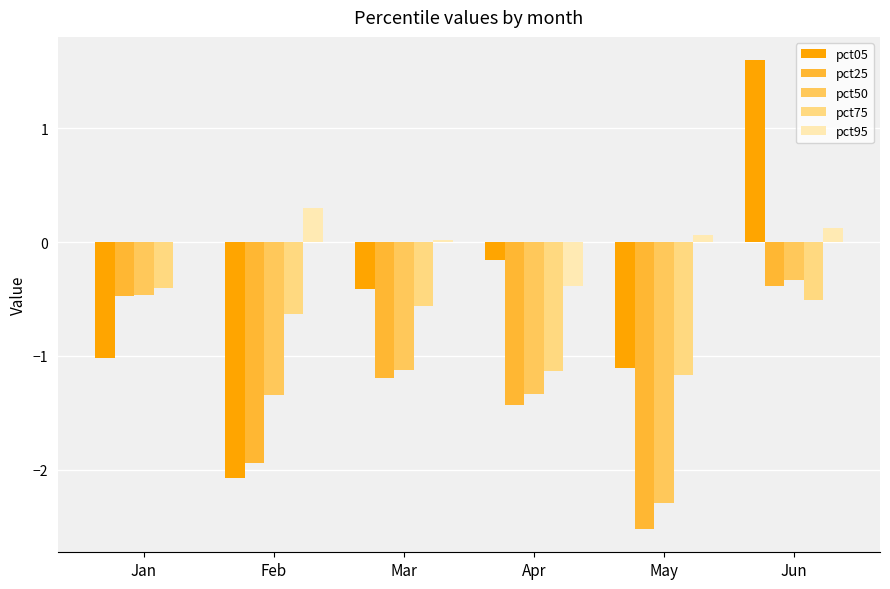

What is the sum of the pct25 values at Apr and Mar?

-2.6